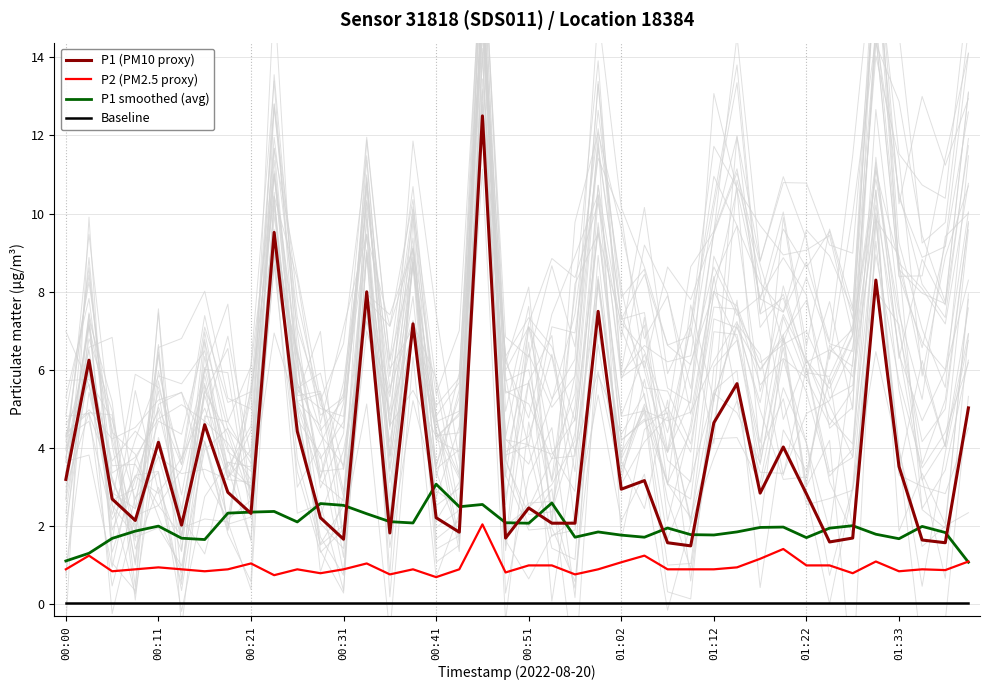

True or false: P1 smoothed (avg) has more than 1 interior local peaks.

True